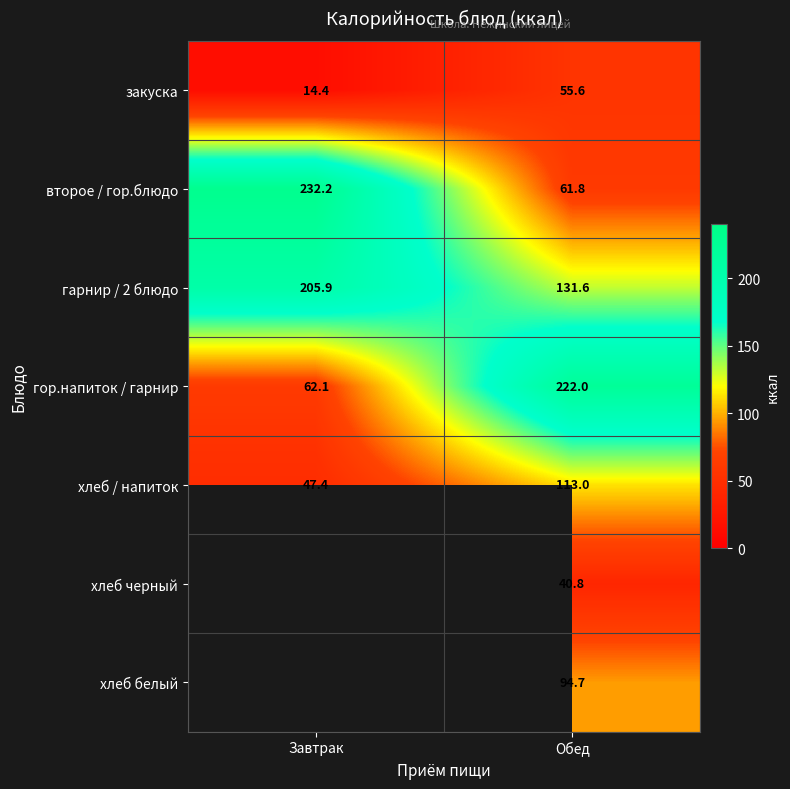

What is the lowest value of the хлеб / напиток series?

47.4